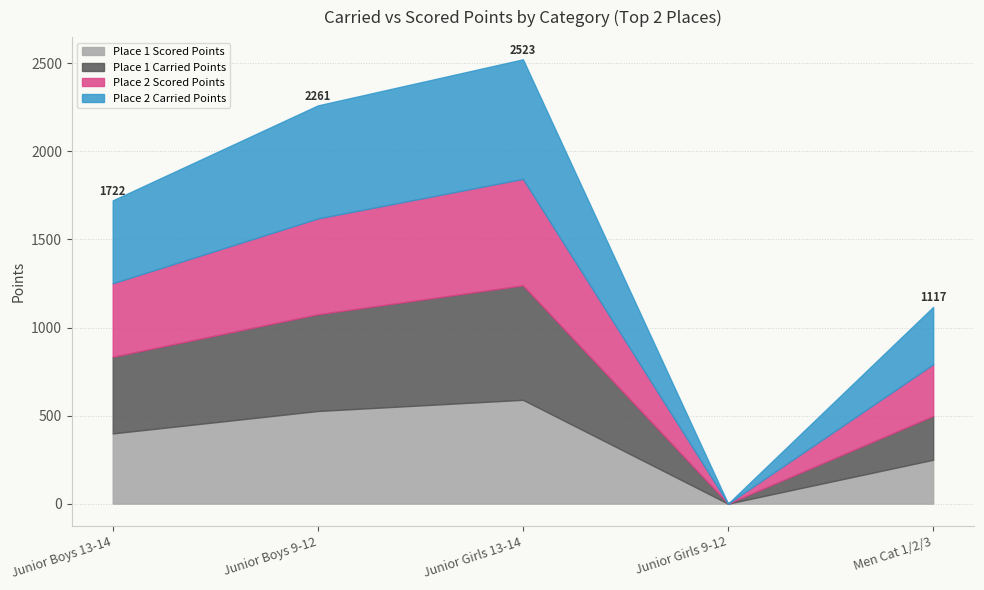

How many series are shown in this chart?

4